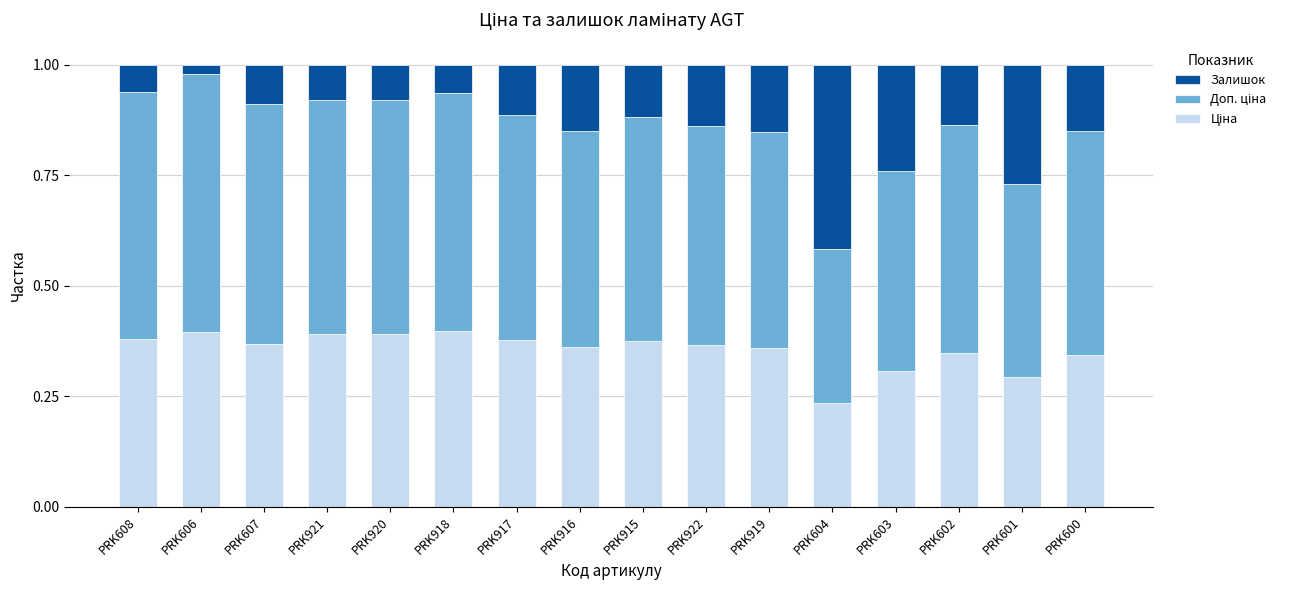

What is the total value across all series at PRK604?

1.0